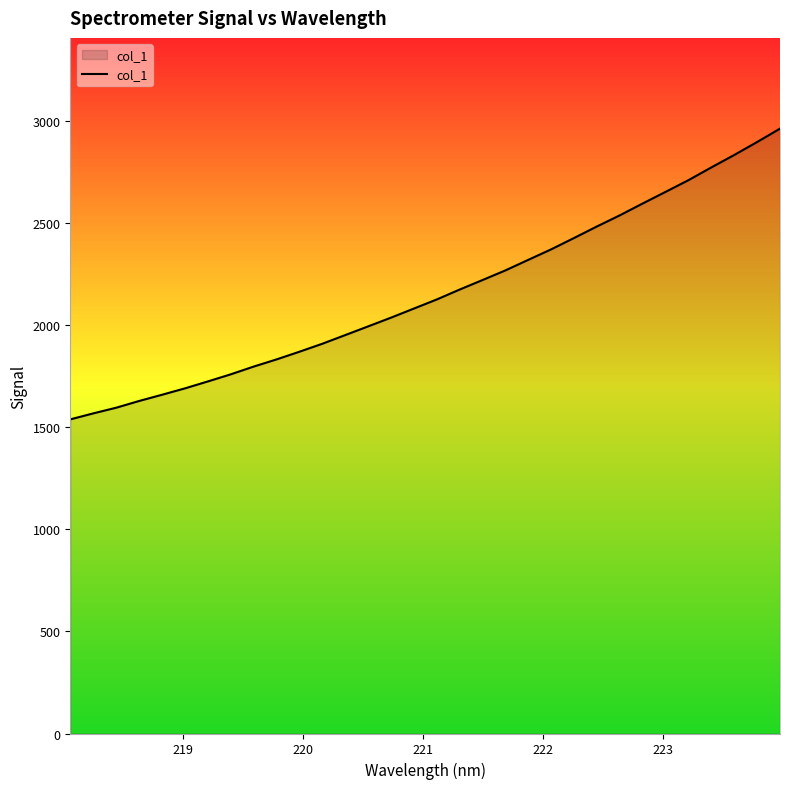

What is the maximum value shown in the chart?

2964.8